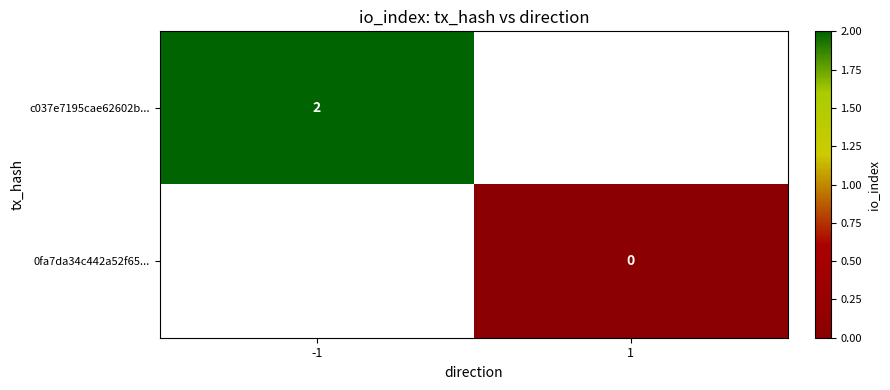

True or false: c037e7195cae62602b... has a value of 3 at -1.

False